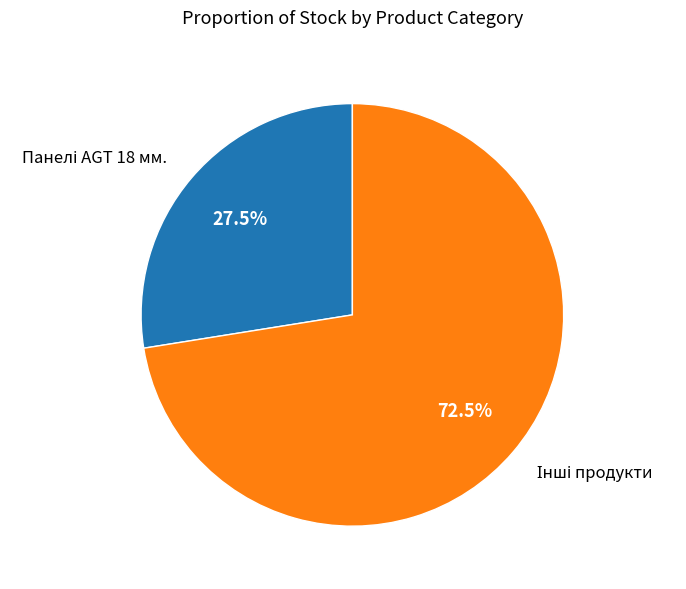

Is there a majority slice in this chart?

Yes